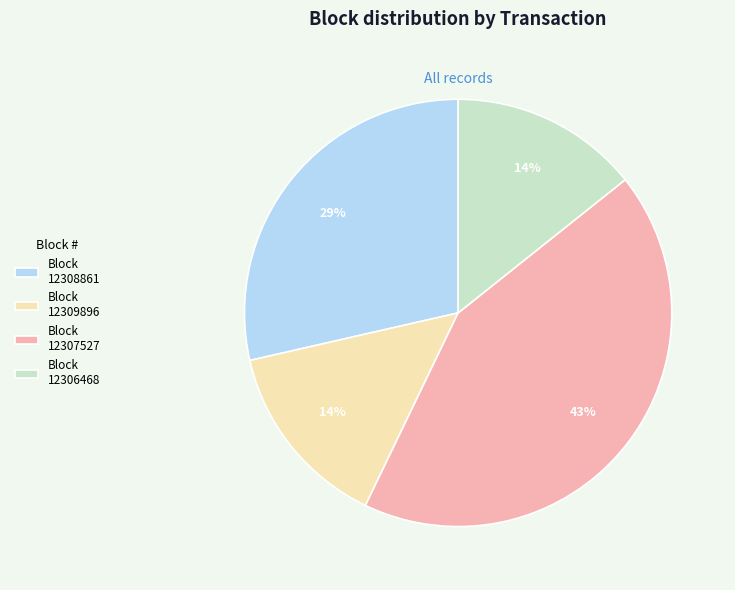

What percentage is the Block 12308861 slice, to the nearest percent?

29%